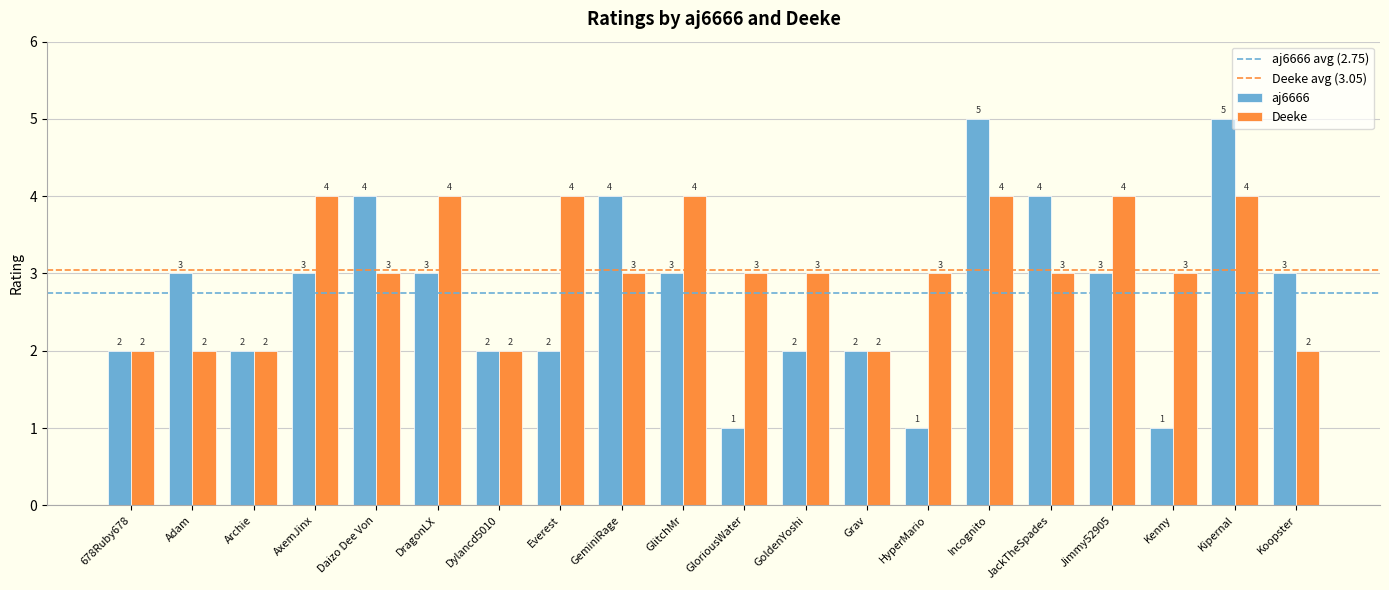

What is the maximum value for Deeke?

4